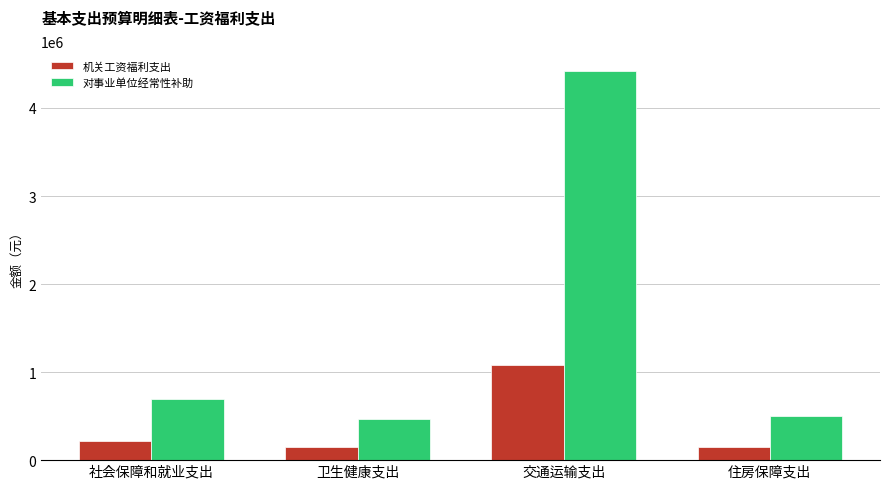

At which label is 机关工资福利支出 closest to 618192?

社会保障和就业支出